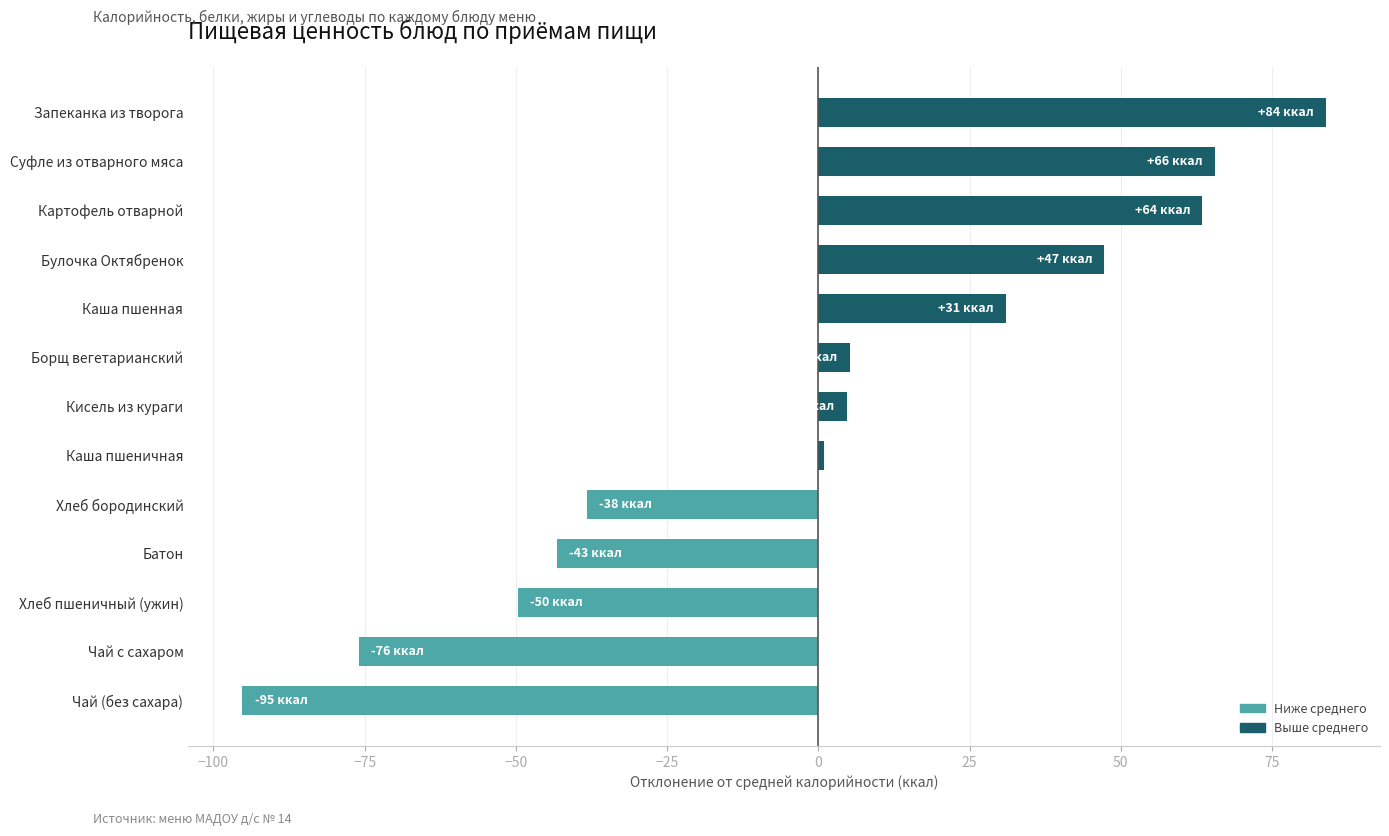

What is the difference between the second highest and second lowest values?

141.5